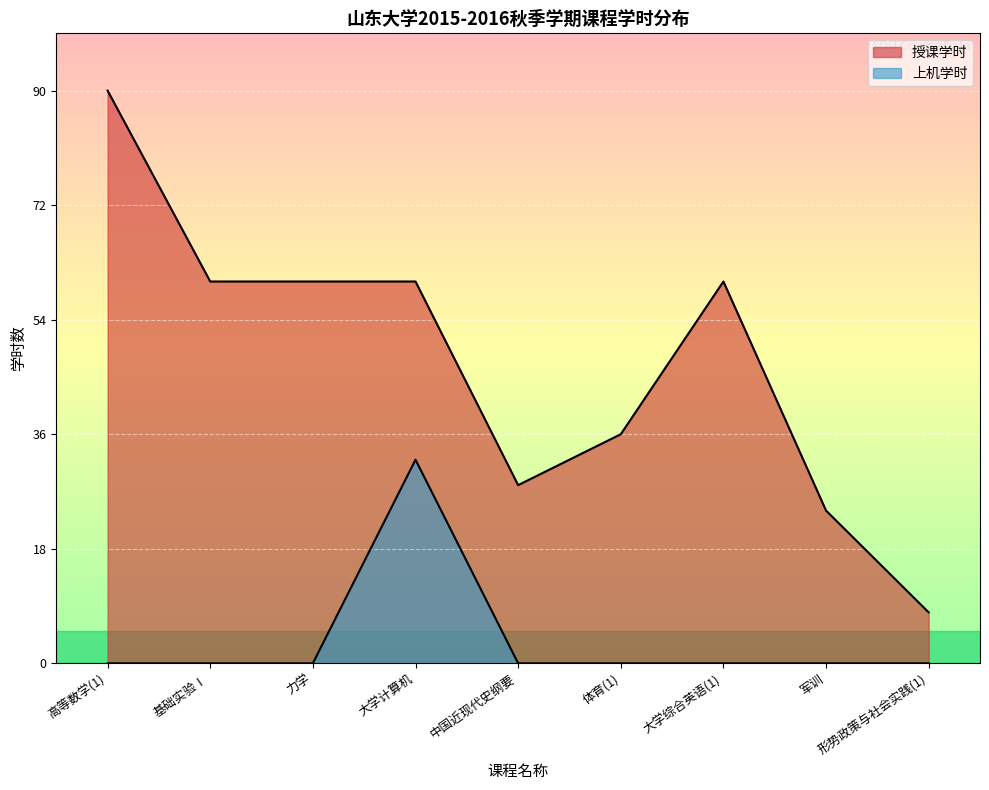

Reading left to right, what are all the values shown in this chart?

授课学时: 90	60	60	60	28	36	60	24	8
上机学时: 0	0	0	32	0	0	0	0	0